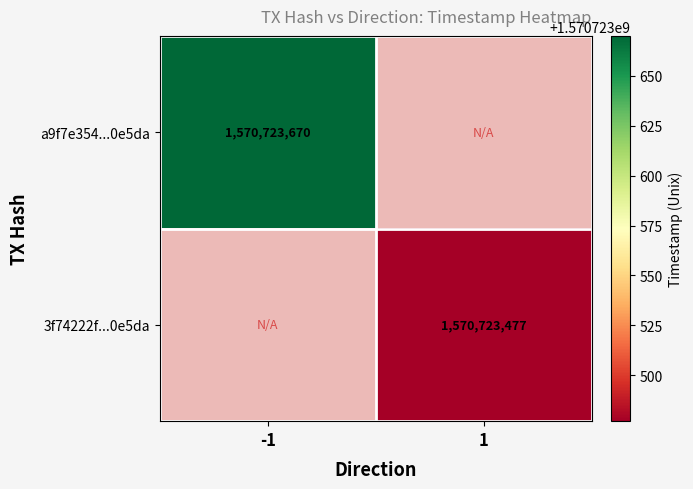

What is the spread (max minus min) of values at time_stamp?

193